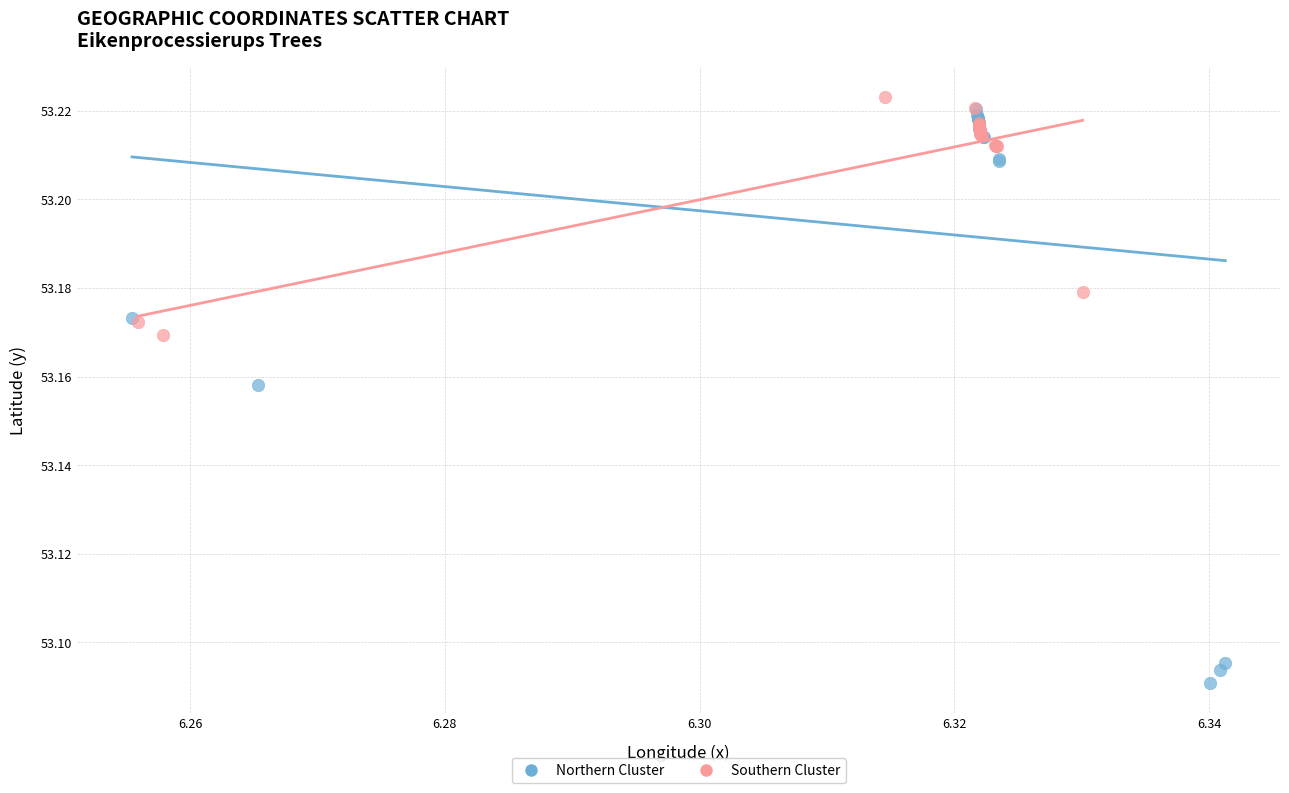

Which series reaches the minimum Y coordinate?

Northern Cluster